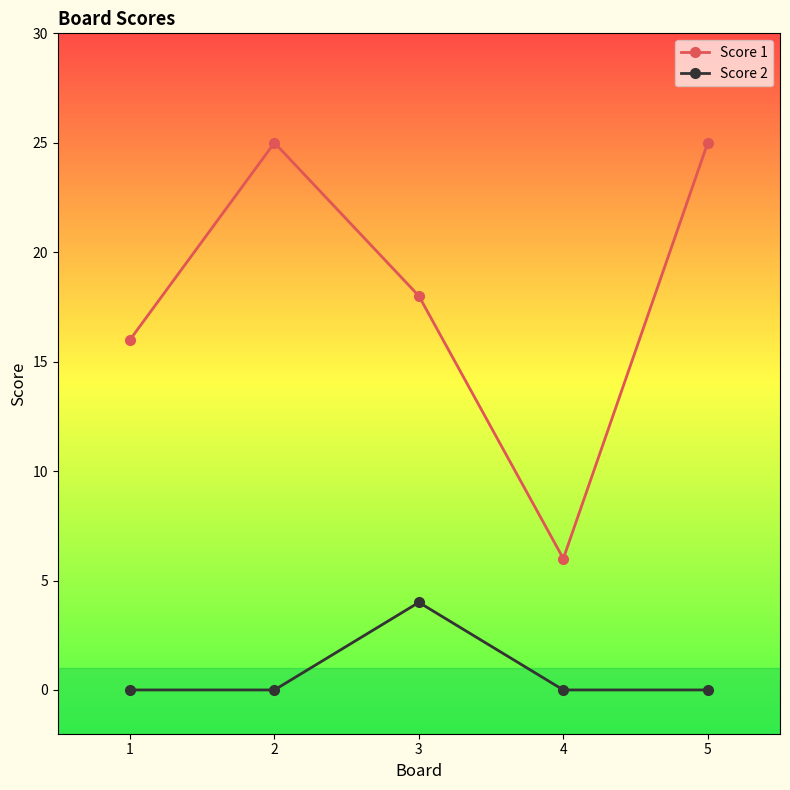

What are all the series names shown in the legend?

Score 1, Score 2